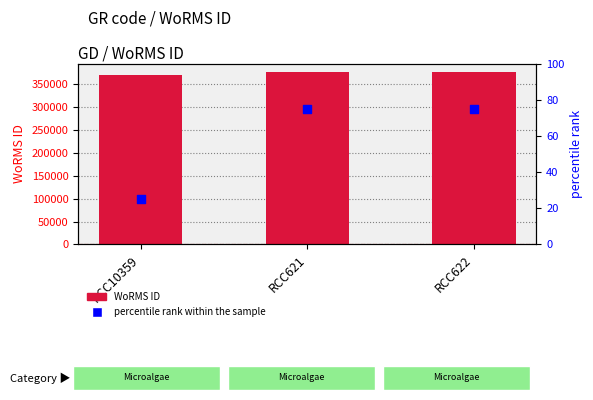

Which series has the largest Y range (max minus min)?

WoRMS ID